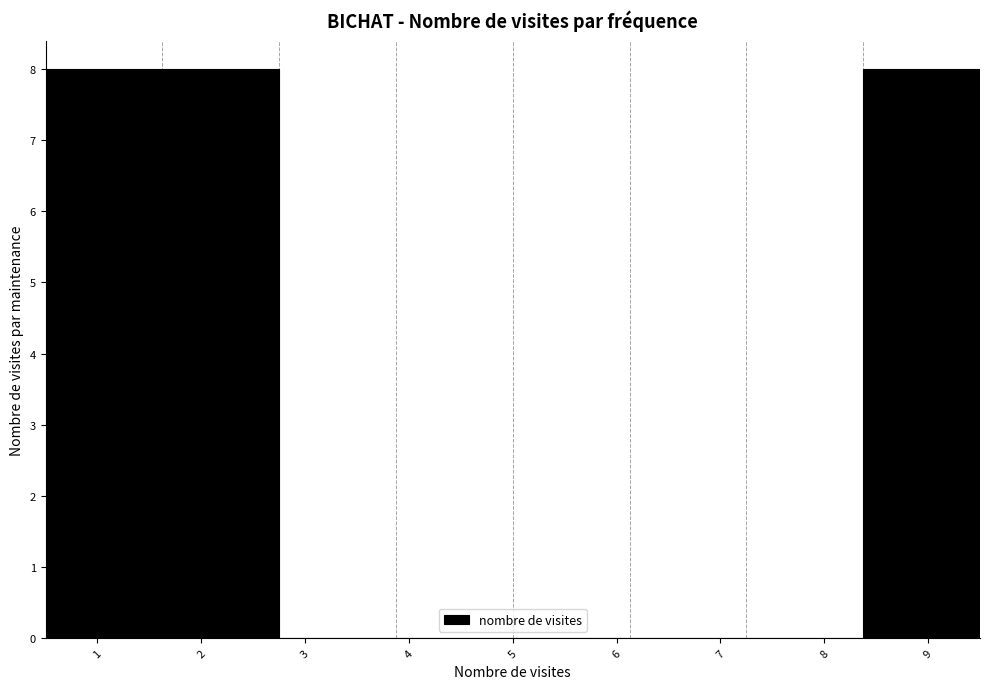

How tall is the bar that spans 1.6 to 2.8 on the x-axis? Neither the bar edges nor the heights are printed on the chart, so give them approximately, as read against the axes.

8